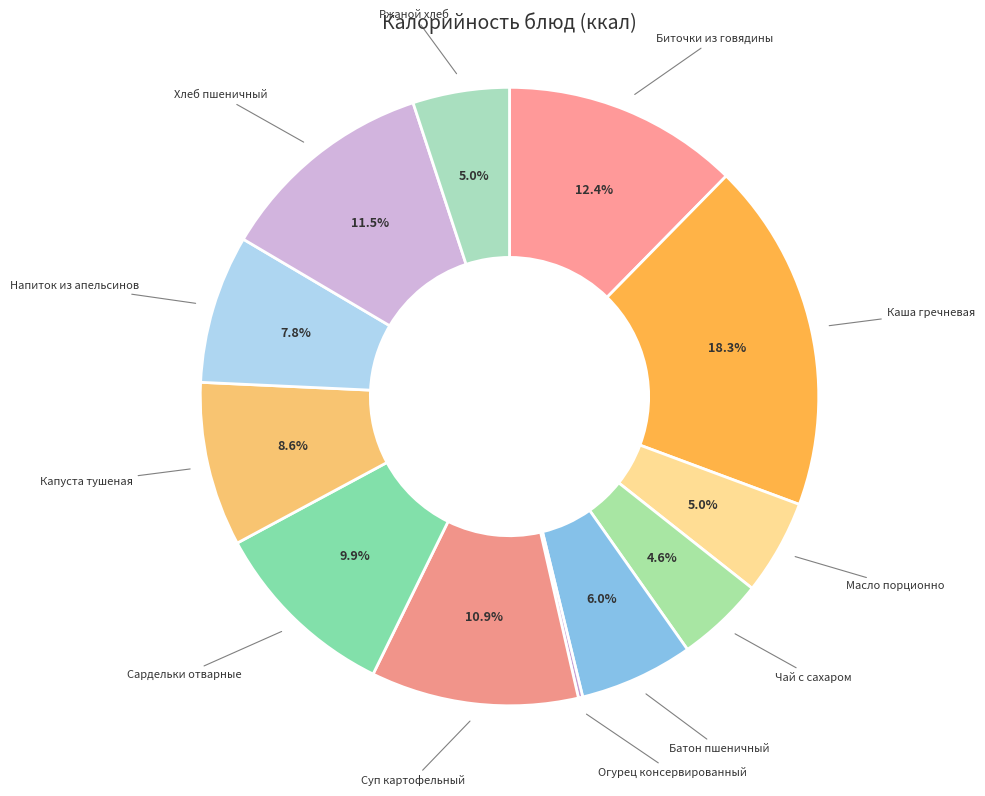

To the nearest percent, what is the average slice percentage?

8%